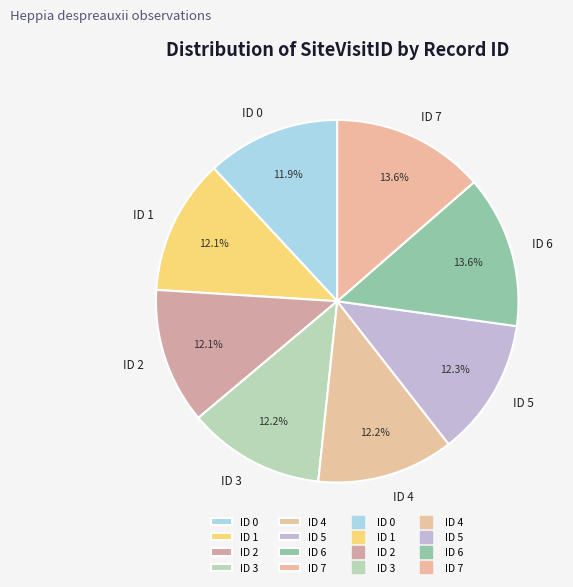

What percentage is the ID 3 slice, to the nearest percent?

12%